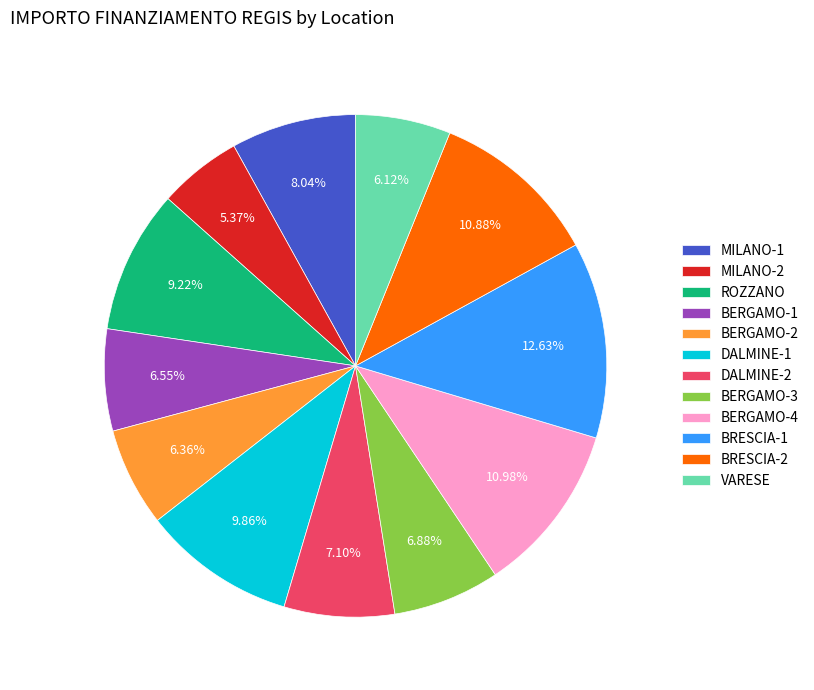

Do BRESCIA-1 and BERGAMO-4 together represent more than half of the pie?

No